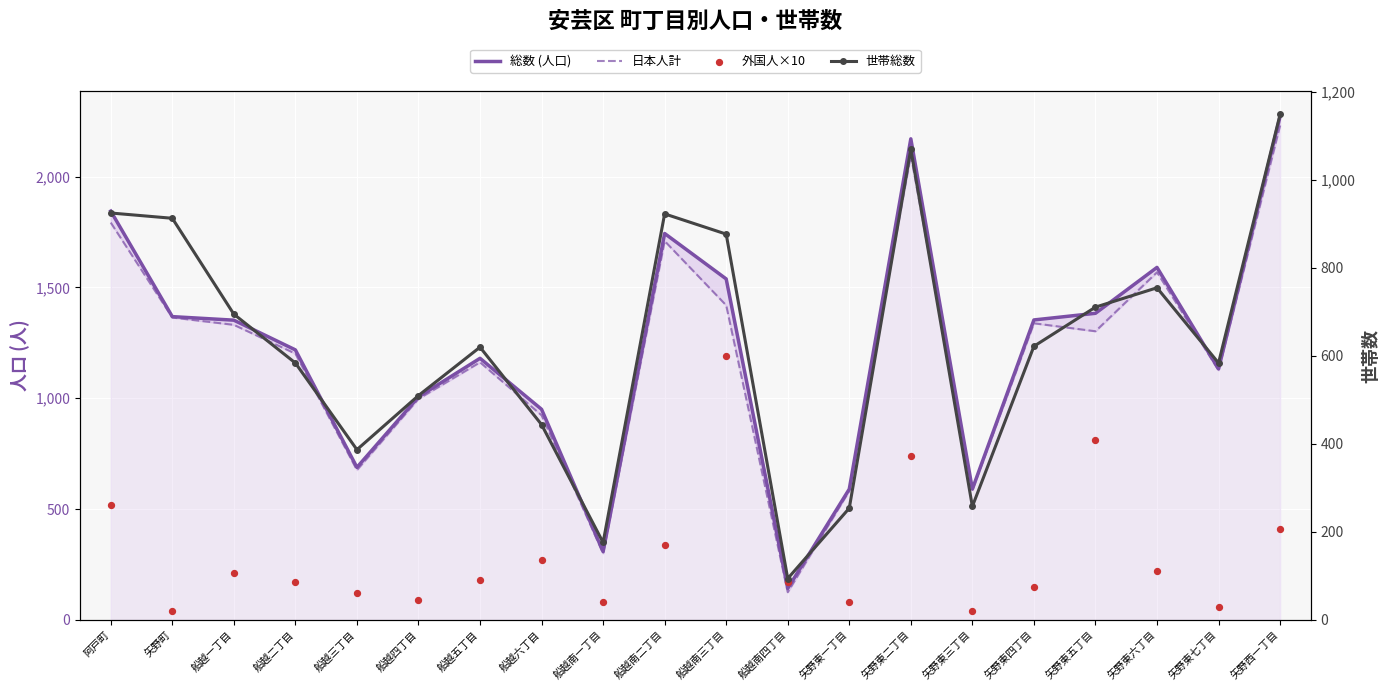

What are all the series names shown in the legend?

総数 (人口), 日本人計, 外国人×10, 世帯総数